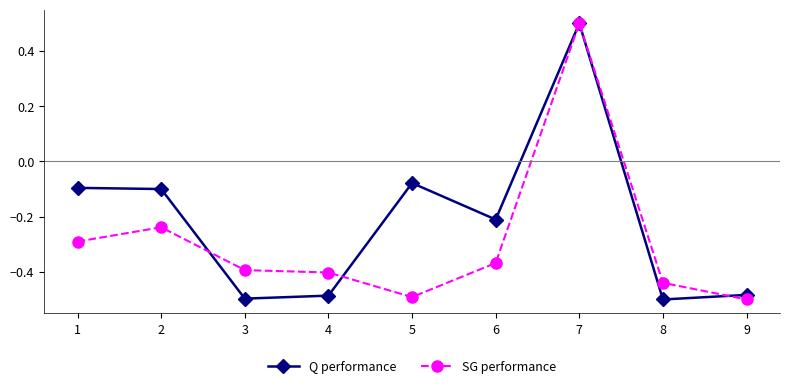

Rank the series at 9 from highest to lowest value.

Q performance, SG performance